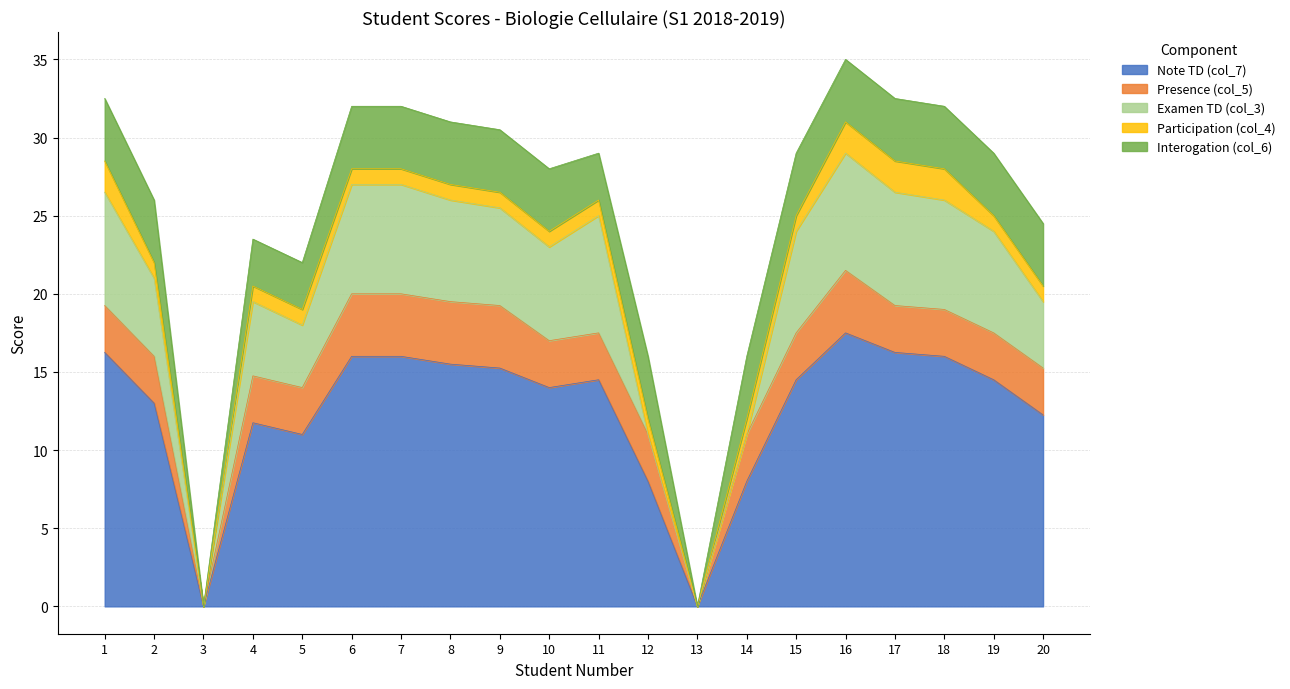

True or false: Examen TD (col_3) and Interogation (col_6) intersect in this chart.

True